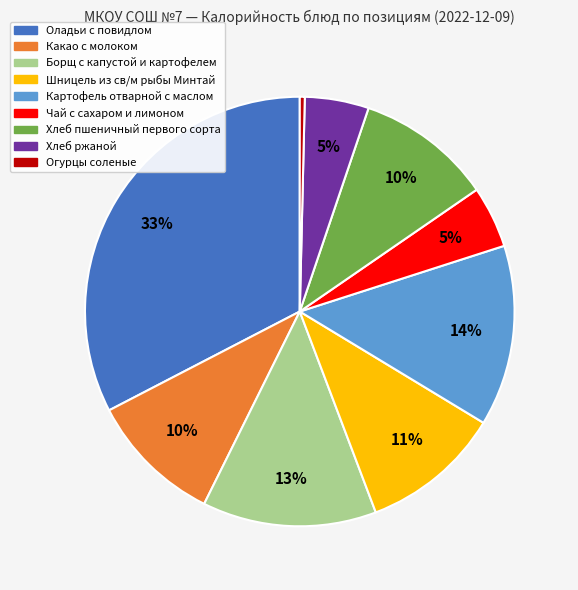

How many slices are in this pie chart?

9